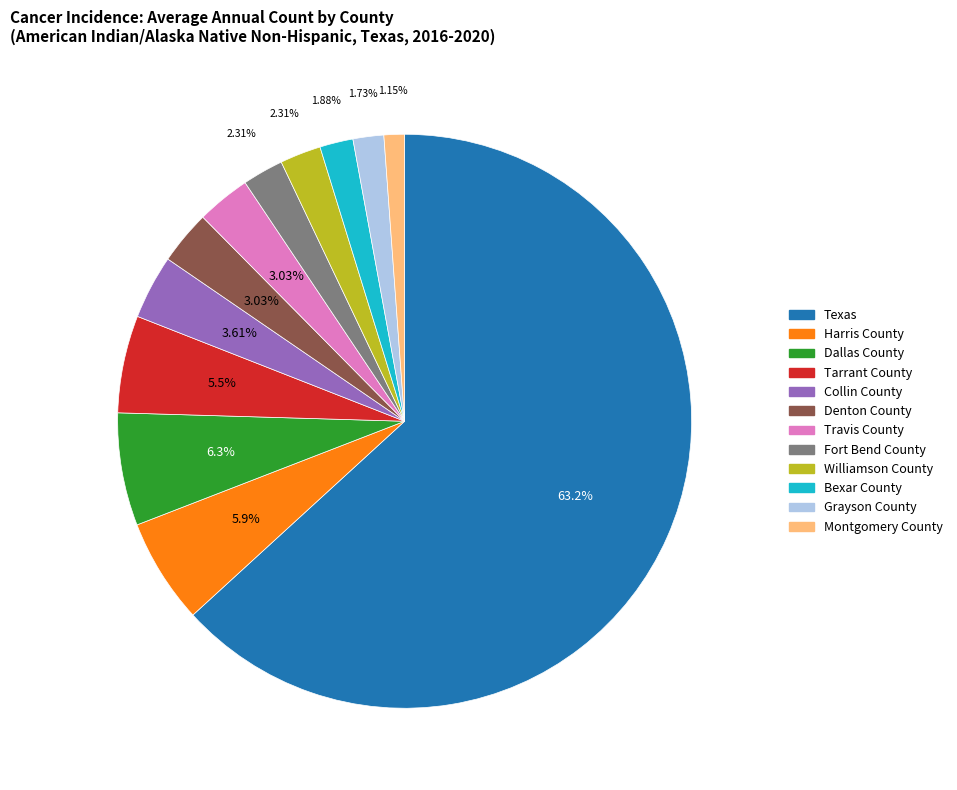

Which has a higher value, Montgomery County or Bexar County?

Bexar County